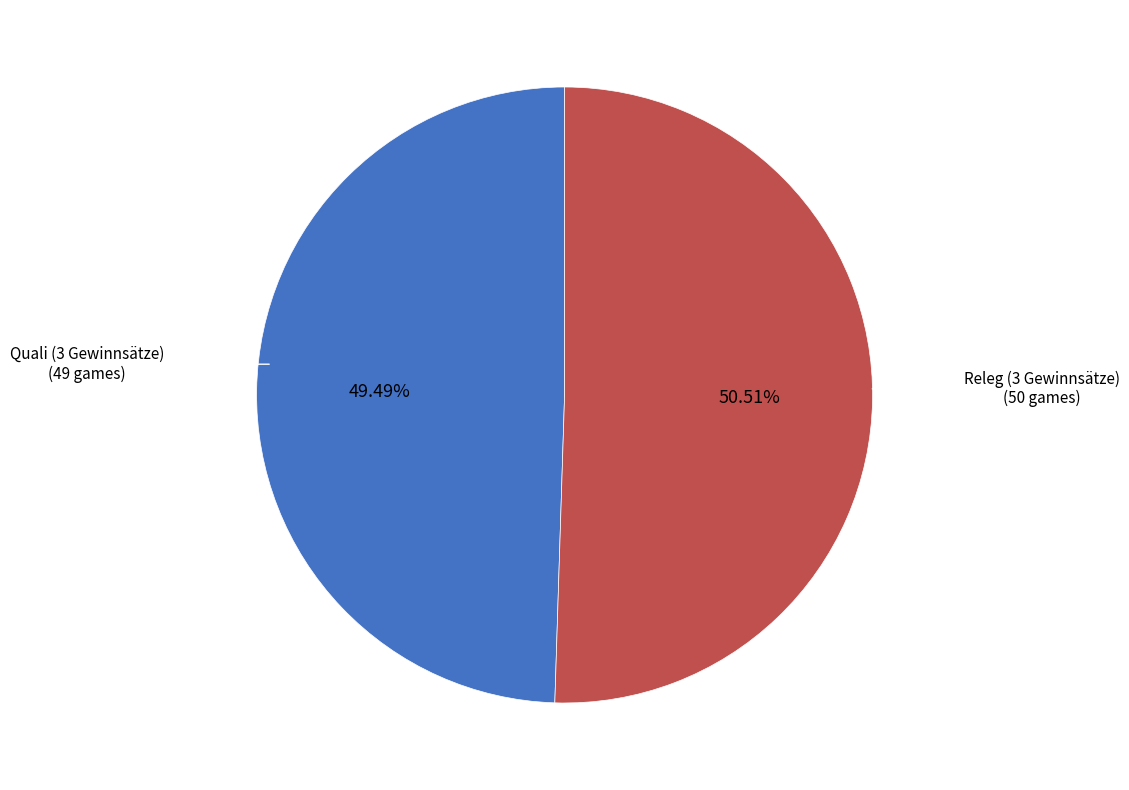

How many segments does this pie chart have?

2